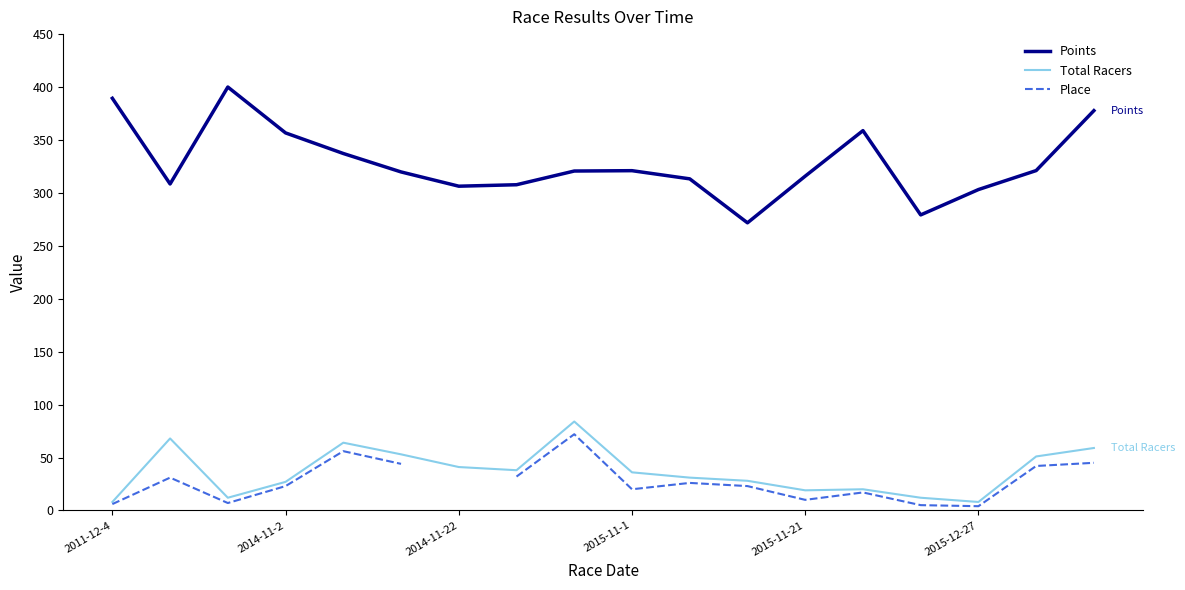

What is the label of the 8th point from the left?

7